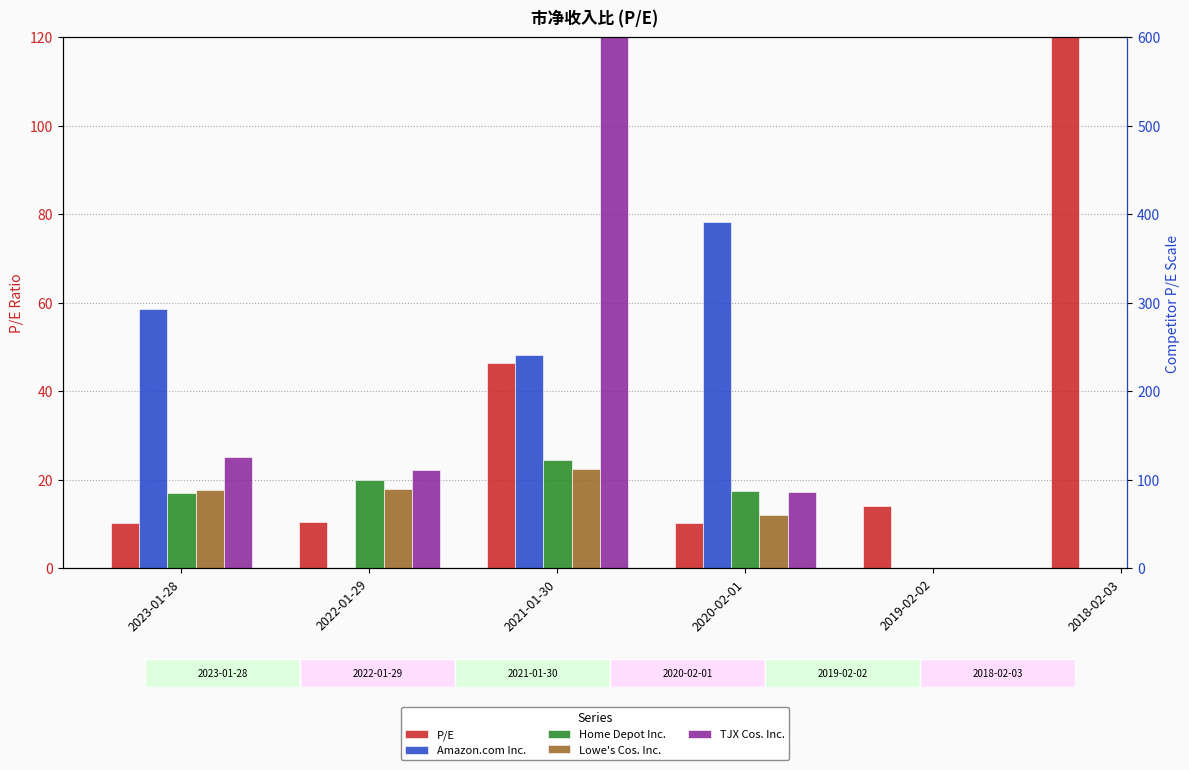

Which has a higher value, 2019-02-02 or 2020-02-01?

2019-02-02